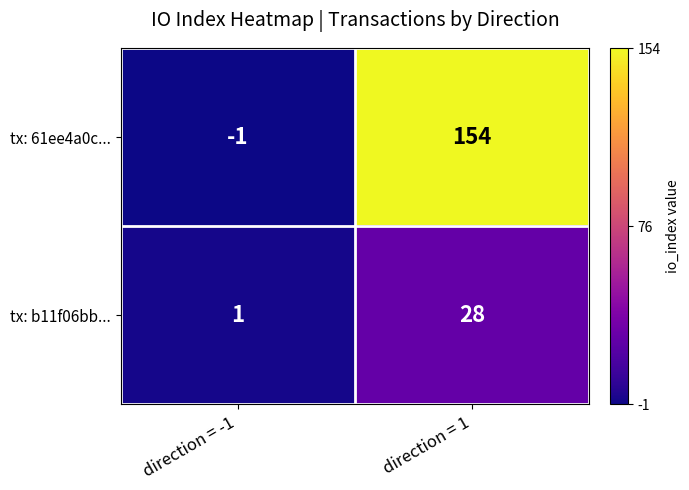

Which series has the widest spread of values?

tx: 61ee4a0c...